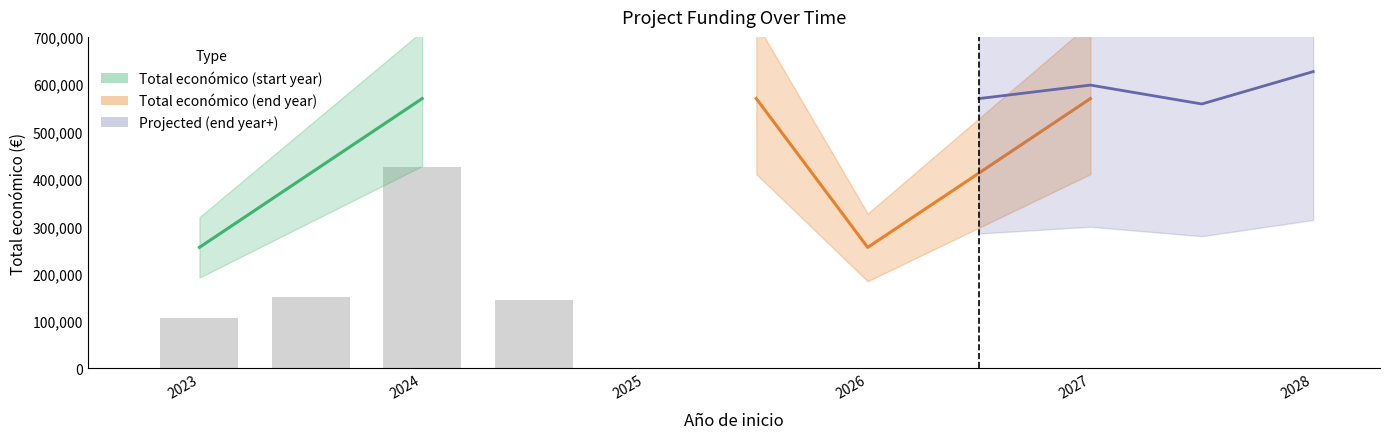

What is the difference between the maximum and second lowest values?

279720